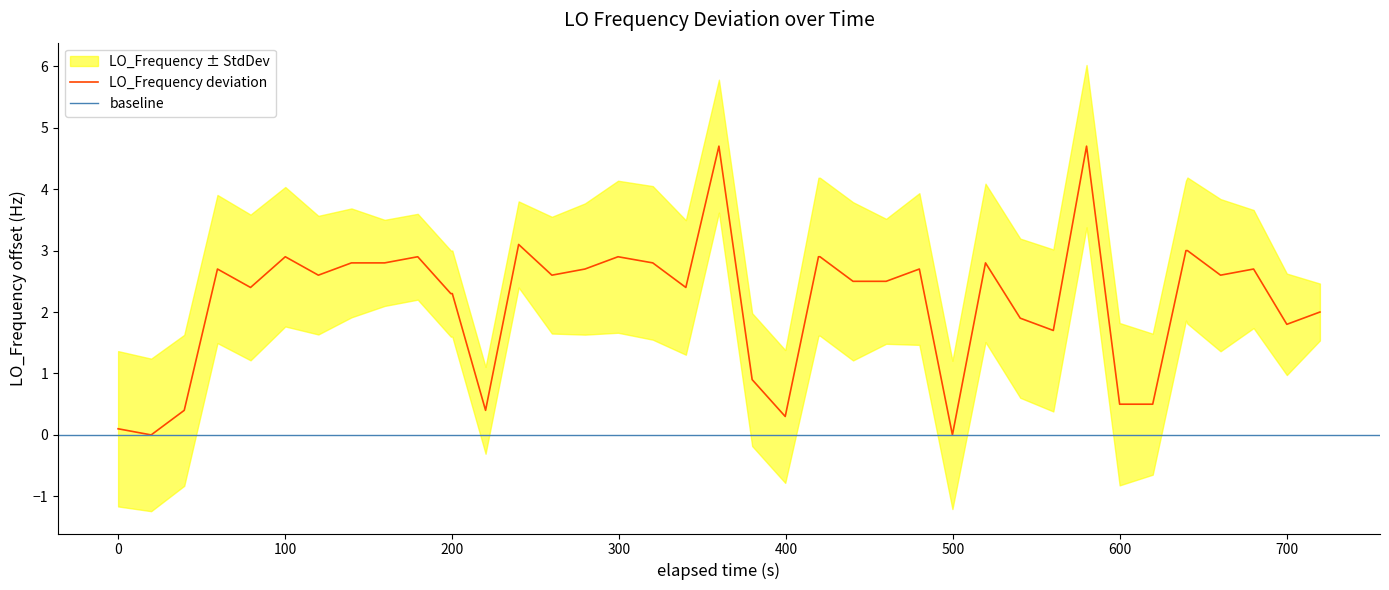

True or false: there are more than 0 points higher than both neighbors.

True